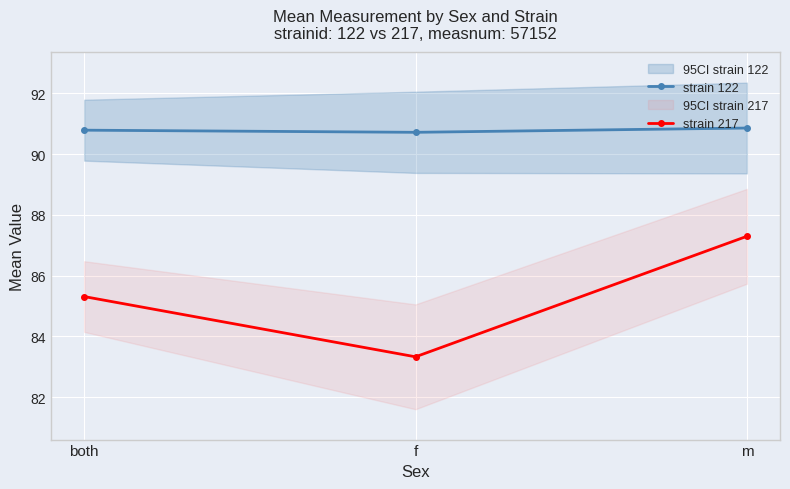

What is the value of the strain 217 point at the 1st from the left?

85.3